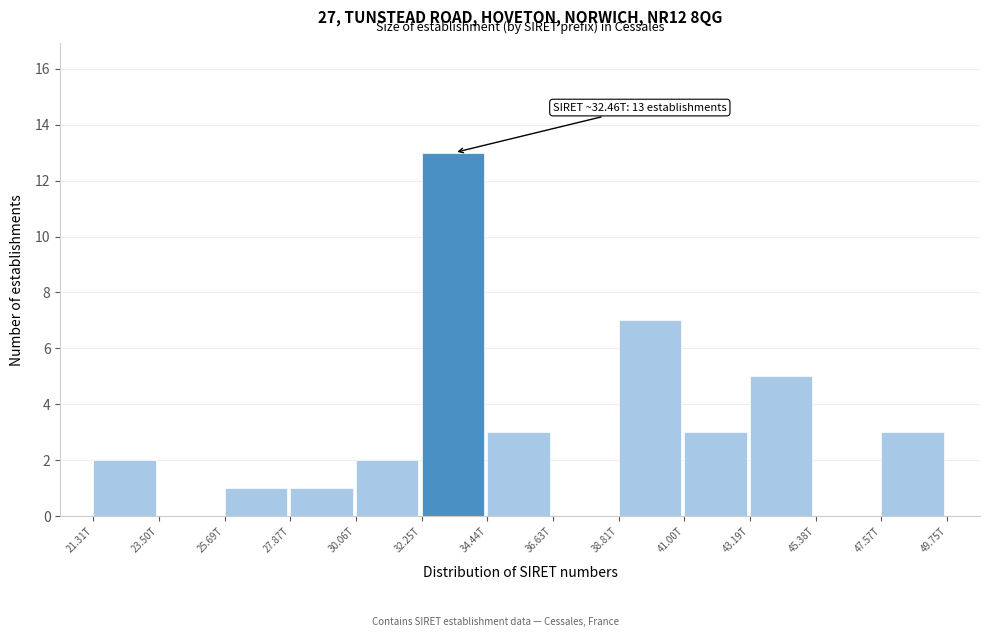

Reading left to right, what are all the values shown in this chart?

21.31T=2	23.50T=0	25.69T=1	27.87T=1	30.06T=2	32.25T=13	34.44T=3	36.63T=0	38.81T=7	41.00T=3	43.19T=5	45.38T=0	47.57T=3